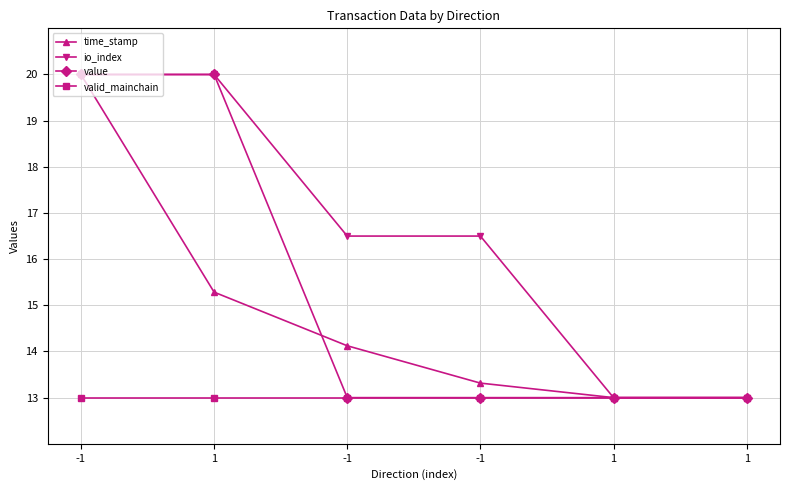

Which series has the widest spread of values?

time_stamp